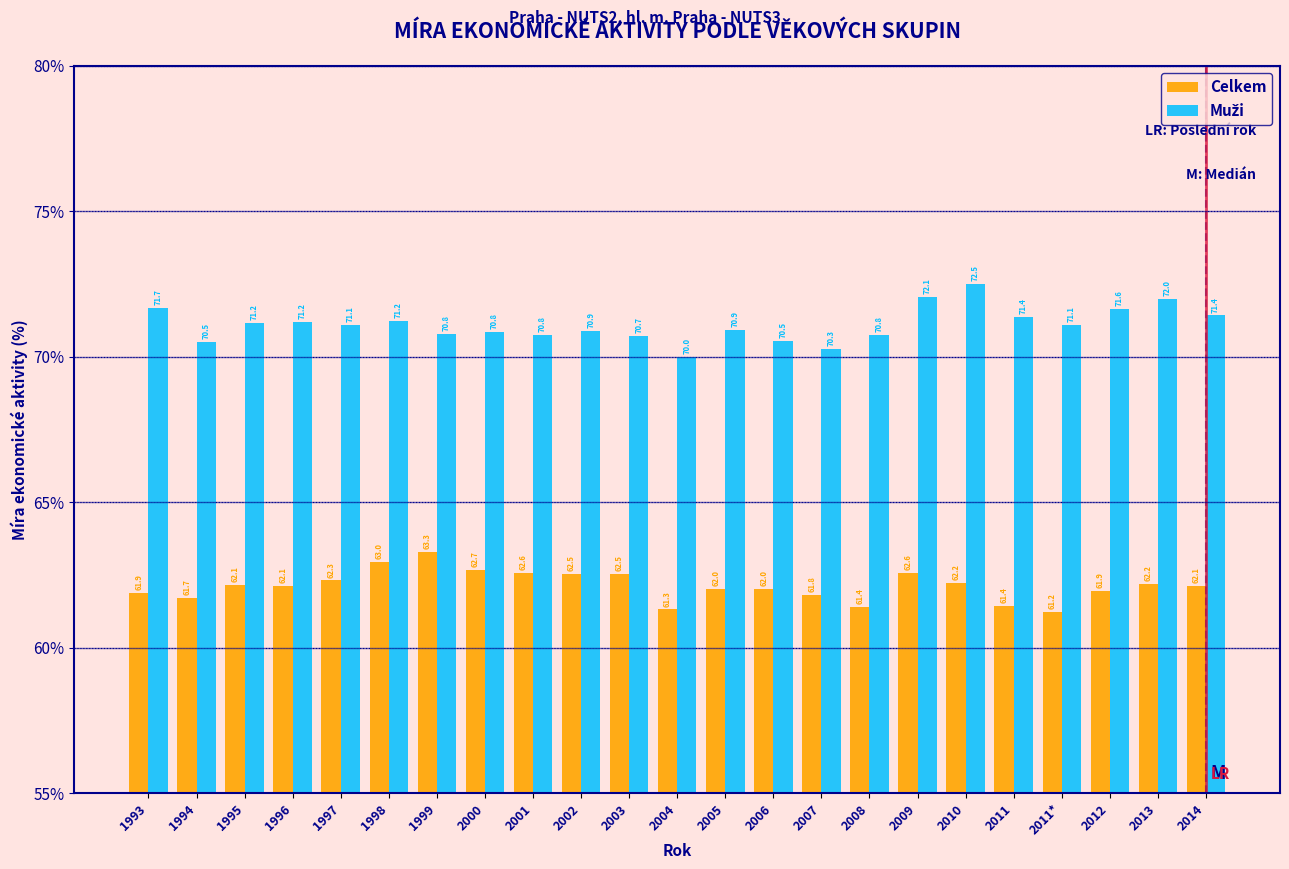

What is the average value of the Celkem series?

62.1